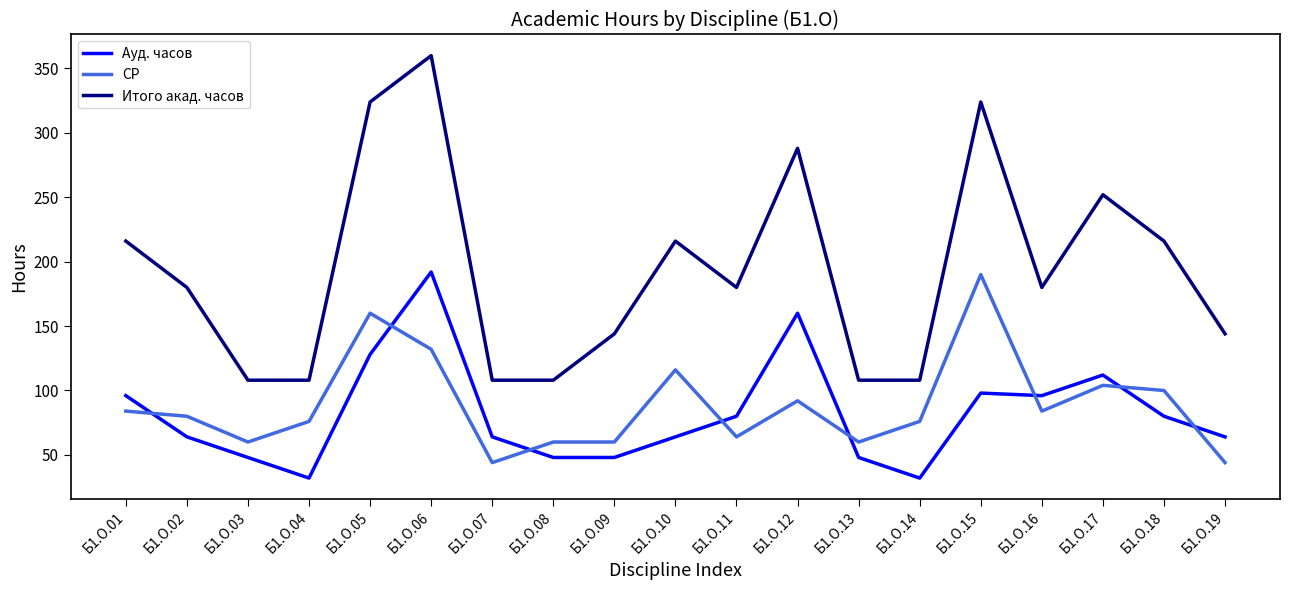

At Б1.О.19, list the series in order from smallest to largest.

СР, Ауд. часов, Итого акад. часов